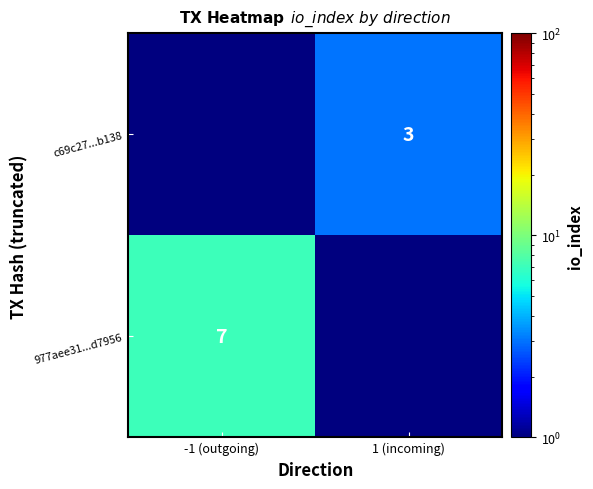

Is it true that 977aee31...d7956 equals 1.9 at -1 (outgoing)?

False